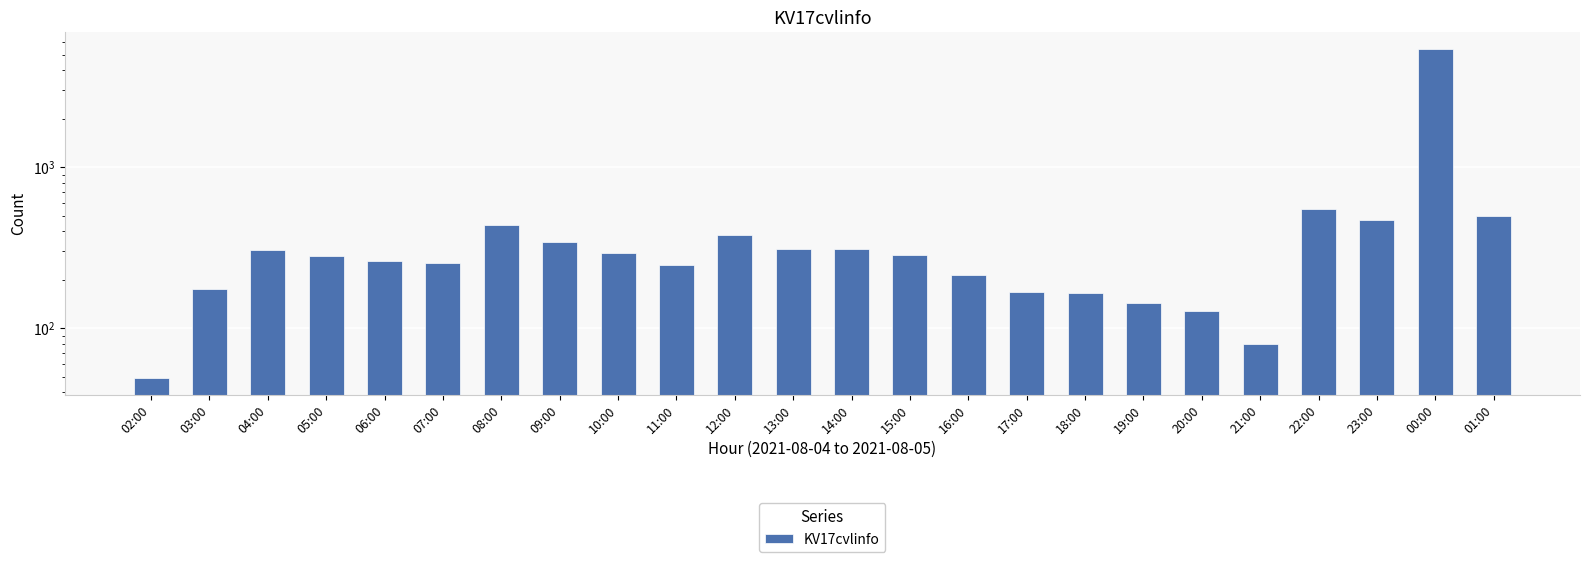

What is the average value?

492